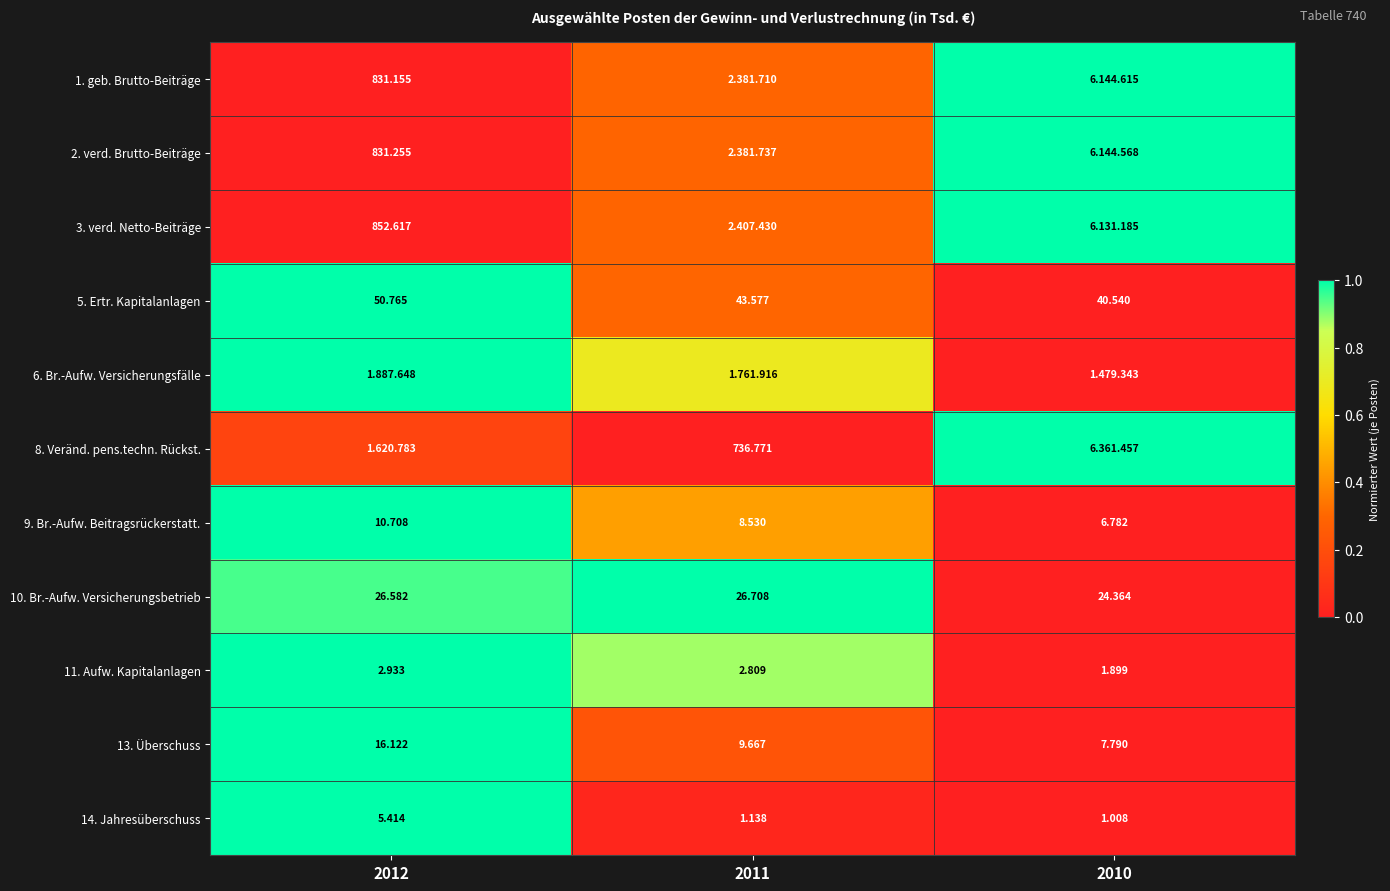

Is the value of 5. Ertr. Kapitalanlagen at 2012 greater than the value of 14. Jahresüberschuss at 2010?

Yes